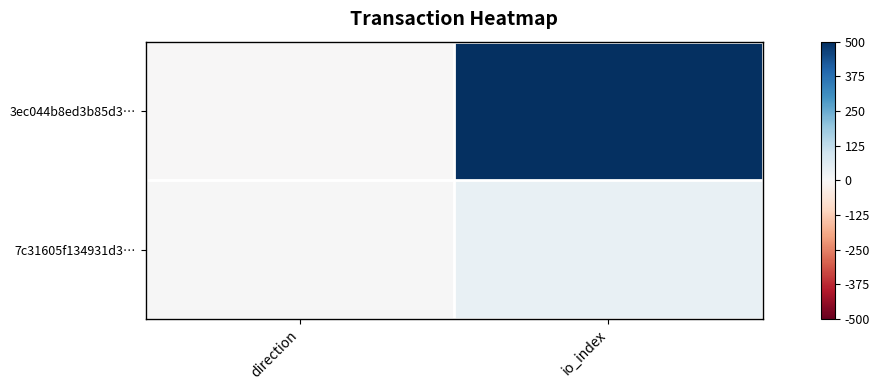

Reading left to right, transcribe all the data shown in this chart.

3ec044b8ed3b85d3…: direction=-1	io_index=500
7c31605f134931d3…: direction=1	io_index=37